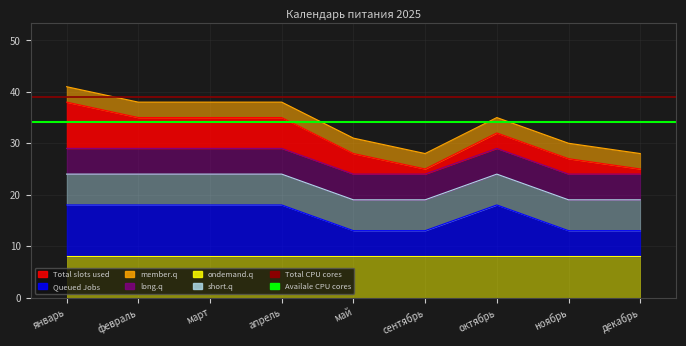

What is the sum of the Availale CPU cores values at февраль and январь?

68.2